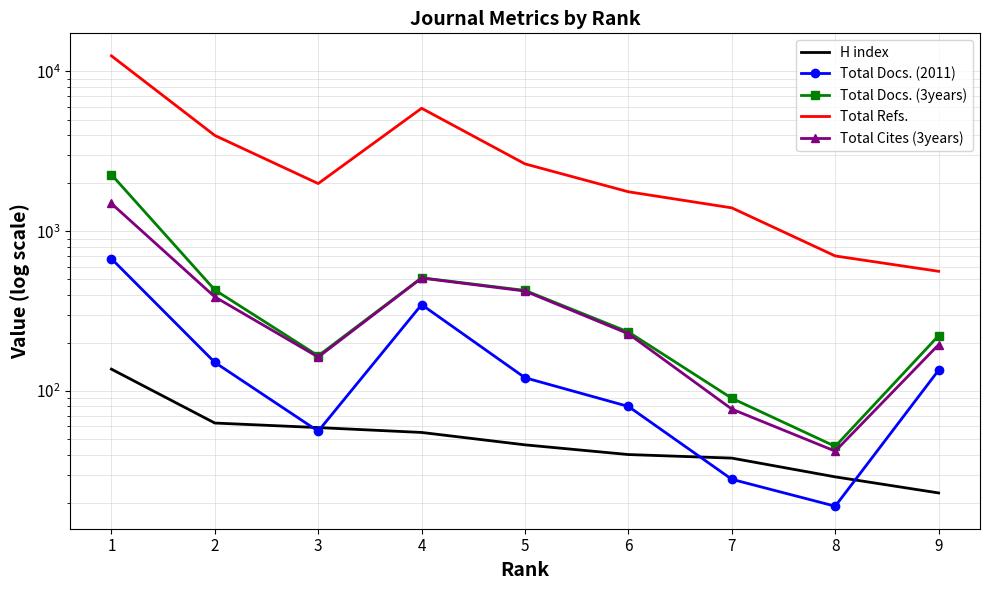

Rank the categories by Total Docs. (3years) value from highest to lowest.

1, 4, 2, 5, 6, 9, 3, 7, 8